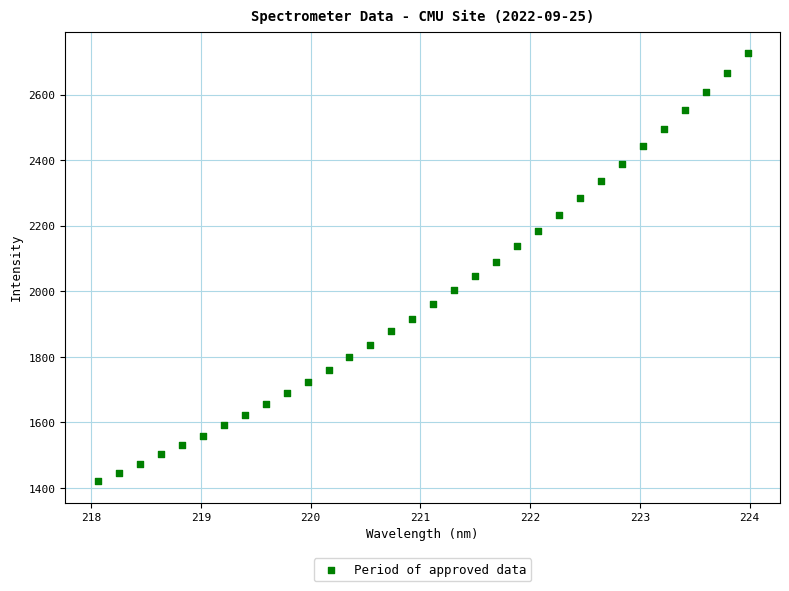

What is the range of X values (max minus min)?

5.9